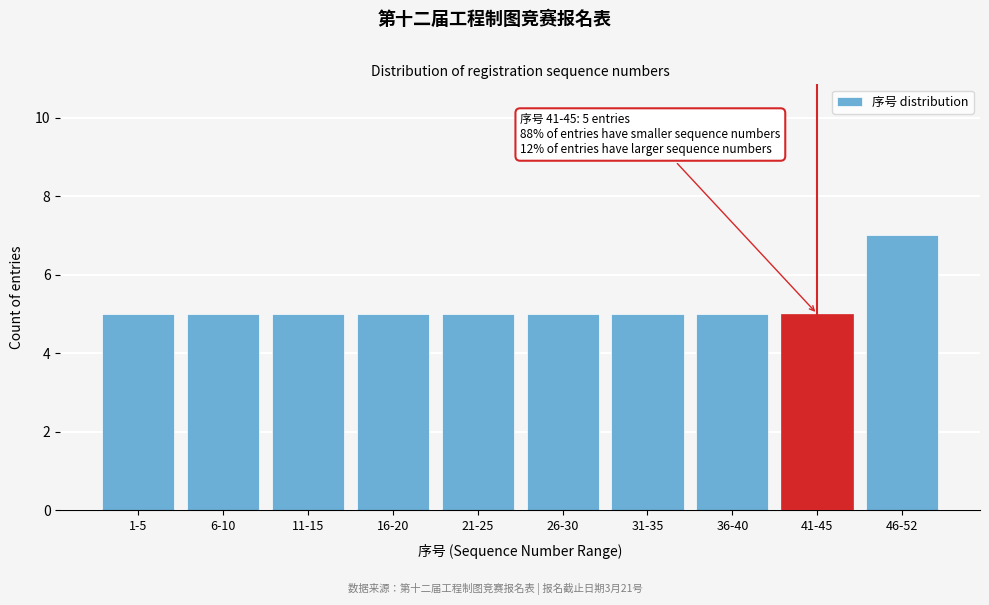

Reading left to right, list all the values displayed in this chart.

1-5=5	6-10=5	11-15=5	16-20=5	21-25=5	26-30=5	31-35=5	36-40=5	41-45=5	46-52=7